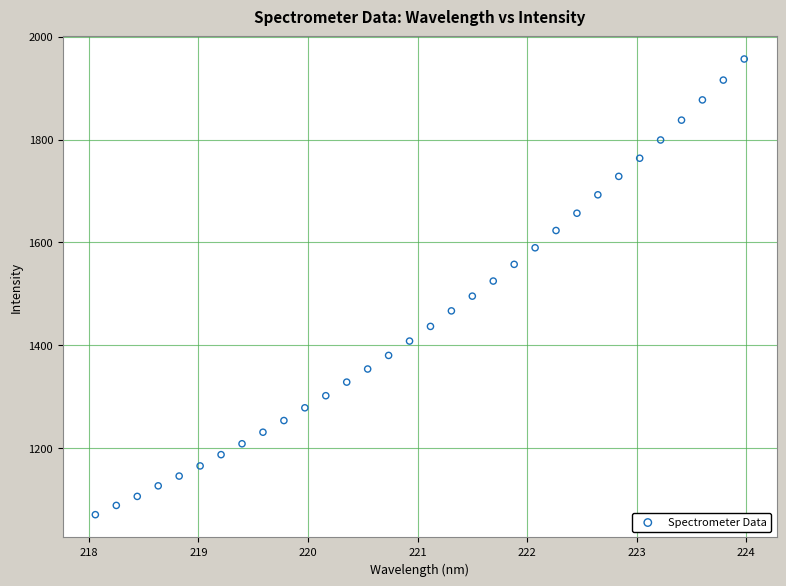

What is the range of Y values (max minus min)?

885.9